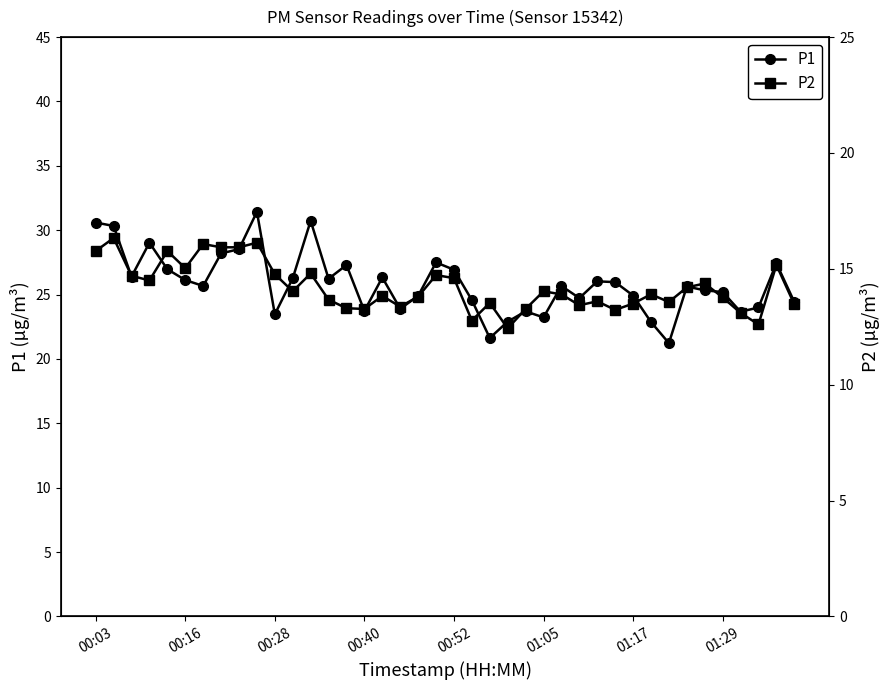

The P2 series shows 14.2 at 33. True or false?

True